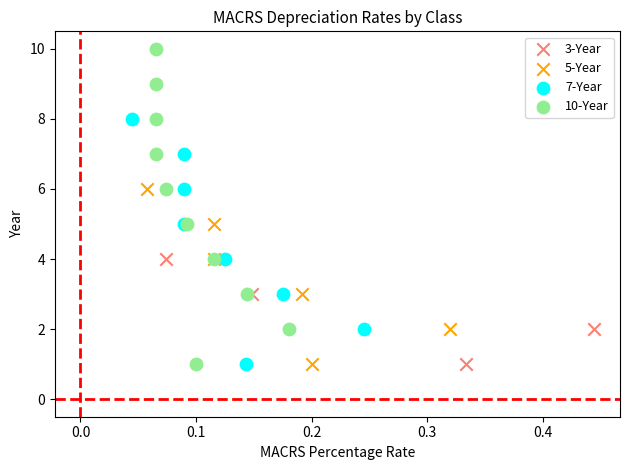

What are all the series names shown in the legend?

3-Year, 5-Year, 7-Year, 10-Year